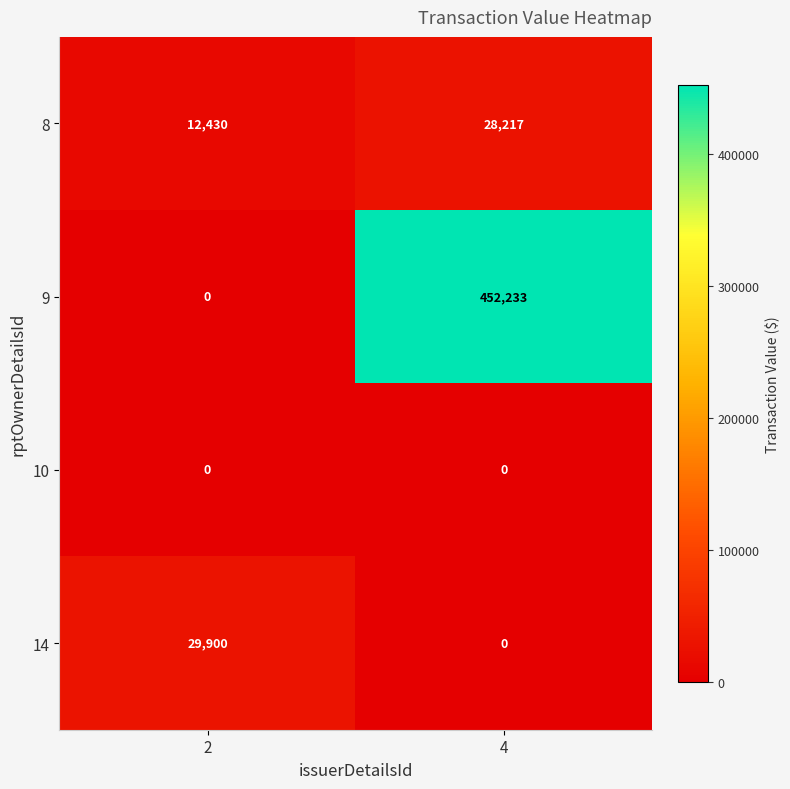

What is the spread (max minus min) of values at 4?

452233